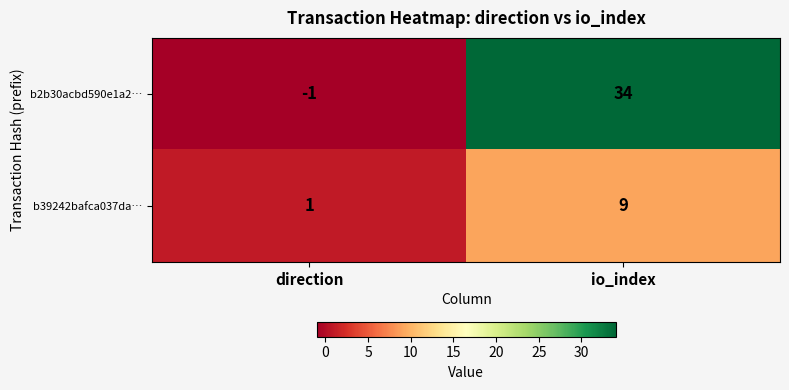

How many values in the b39242bafca037da… series are below 9?

1